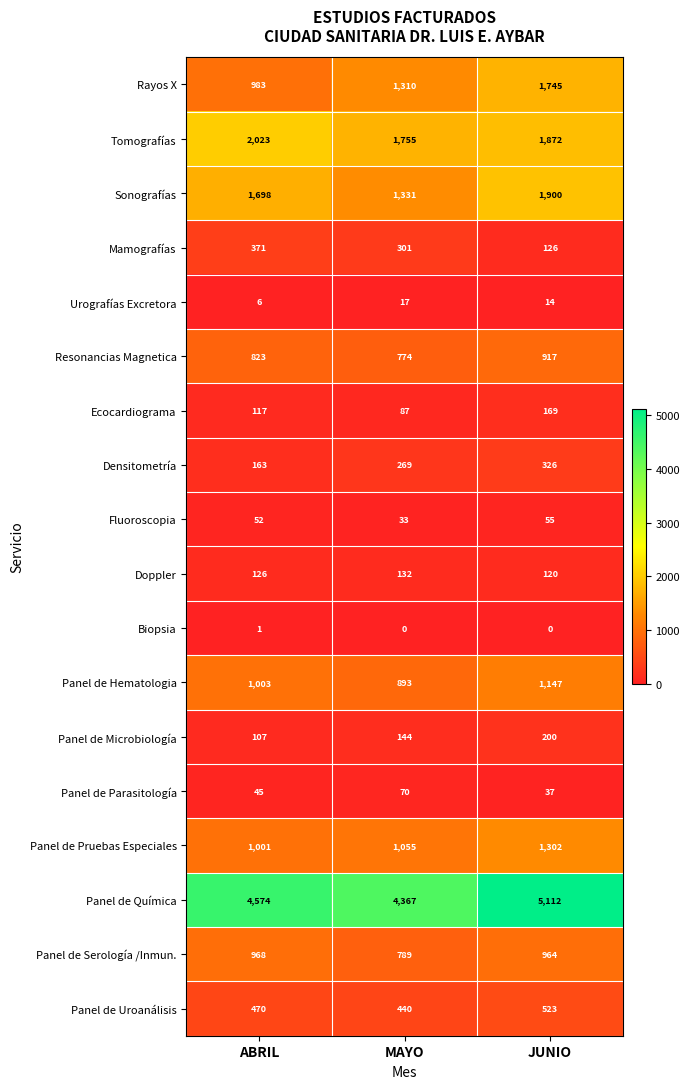

At ABRIL, list the series in order from smallest to largest.

Biopsia, Urografías Excretora, Panel de Parasitología, Fluoroscopia, Panel de Microbiología, Ecocardiograma, Doppler, Densitometría, Mamografías, Panel de Uroanálisis, Resonancias Magnetica, Panel de Serología /Inmun., Rayos X, Panel de Pruebas Especiales, Panel de Hematologia, Sonografías, Tomografías, Panel de Química